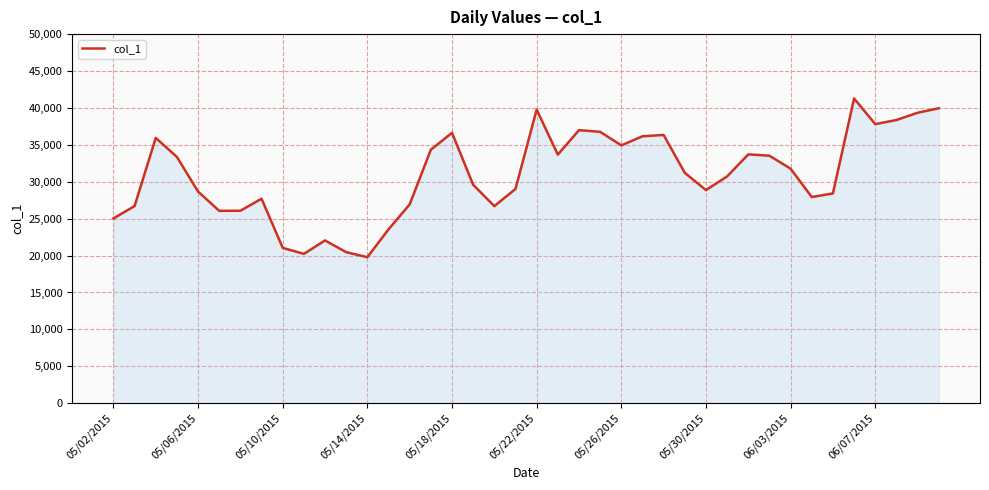

What is the smallest value displayed?

19778